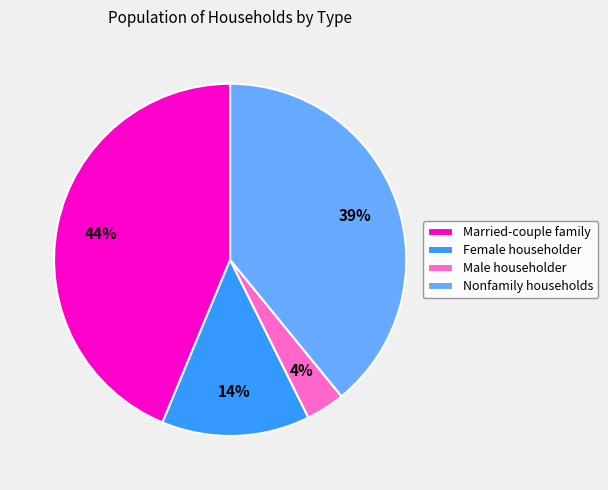

Is there any slice that represents more than half of the pie?

No